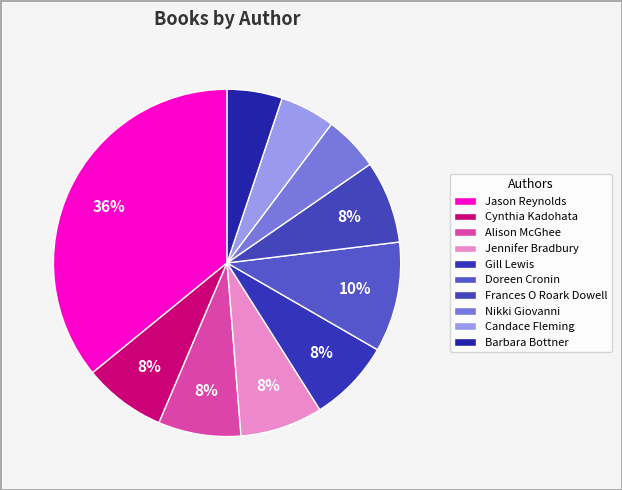

What portion of the pie excludes Gill Lewis?

92.5%